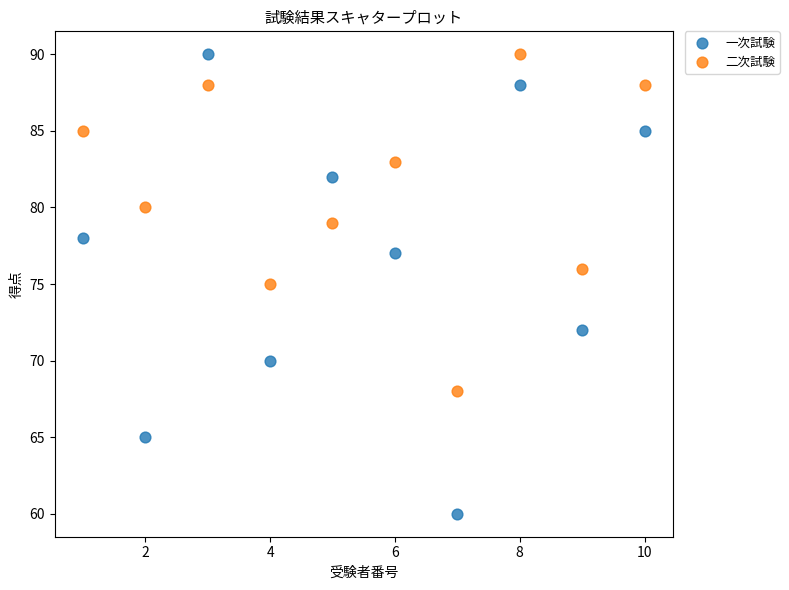

What is the X range (max minus min) for the scatter plot?

9